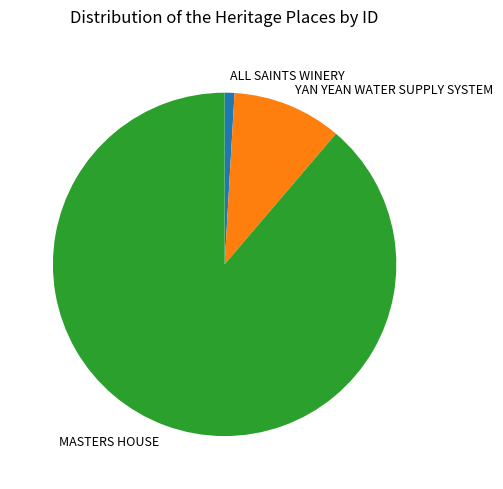

What is the ratio of the value at ALL SAINTS WINERY to the value at YAN YEAN WATER SUPPLY SYSTEM?

0.1